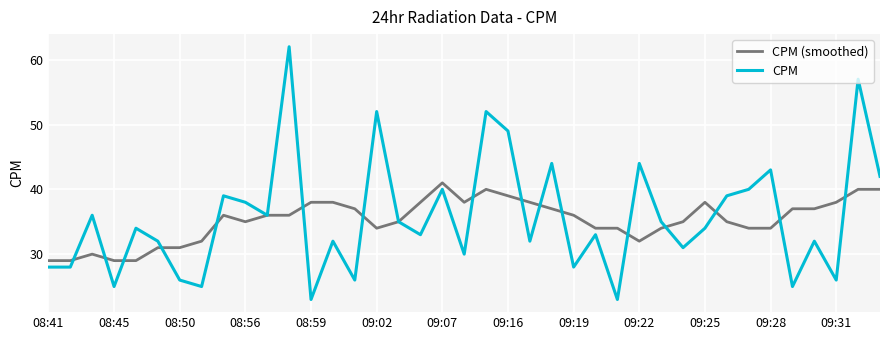

Rank the series by their maximum value, from lowest to highest.

CPM (smoothed), CPM